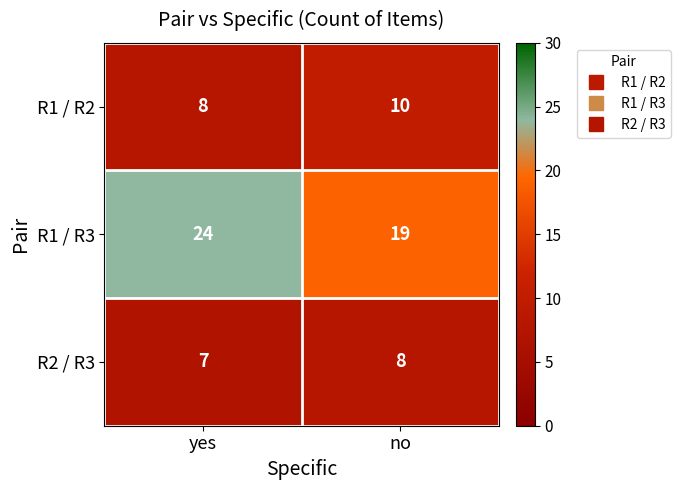

Reading left to right, list all the values displayed in this chart.

R1 / R2: yes=8	no=10
R1 / R3: yes=24	no=19
R2 / R3: yes=7	no=8